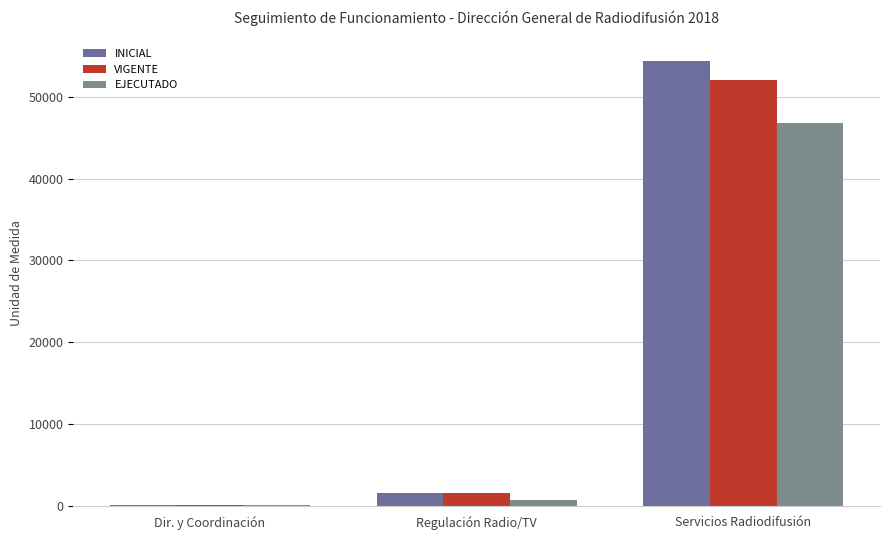

What is the minimum value shown in the chart?

155